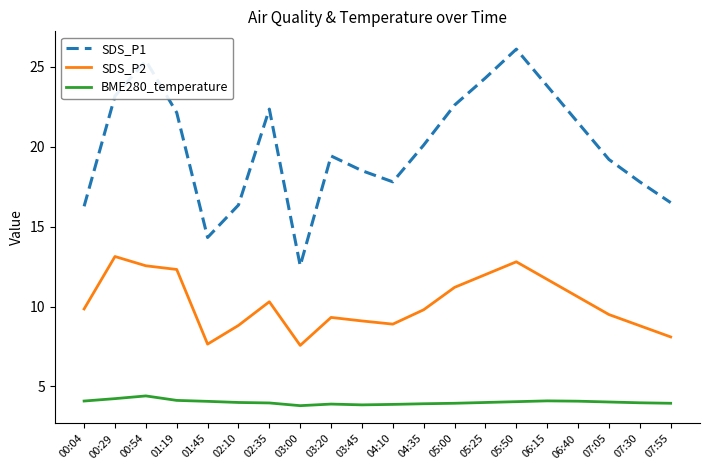

What is the difference between the maximum and minimum values in the BME280_temperature series?

0.6